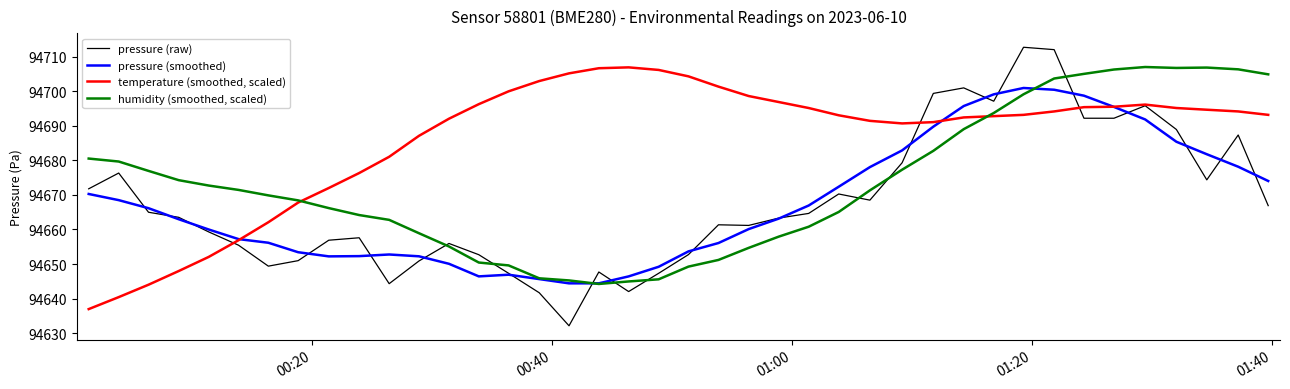

What is the greatest value displayed?

94712.7